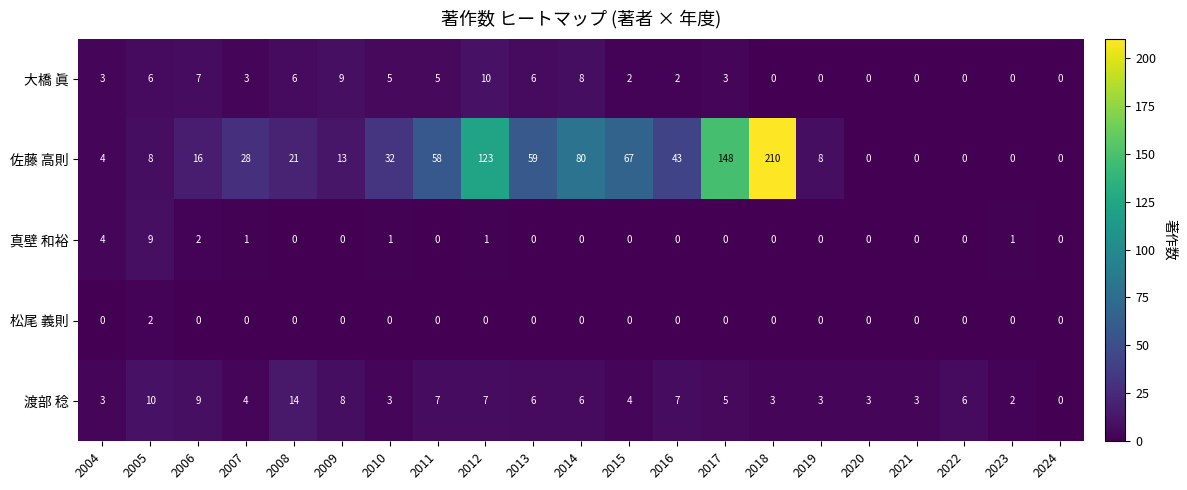

What is the maximum value shown in the chart?

210